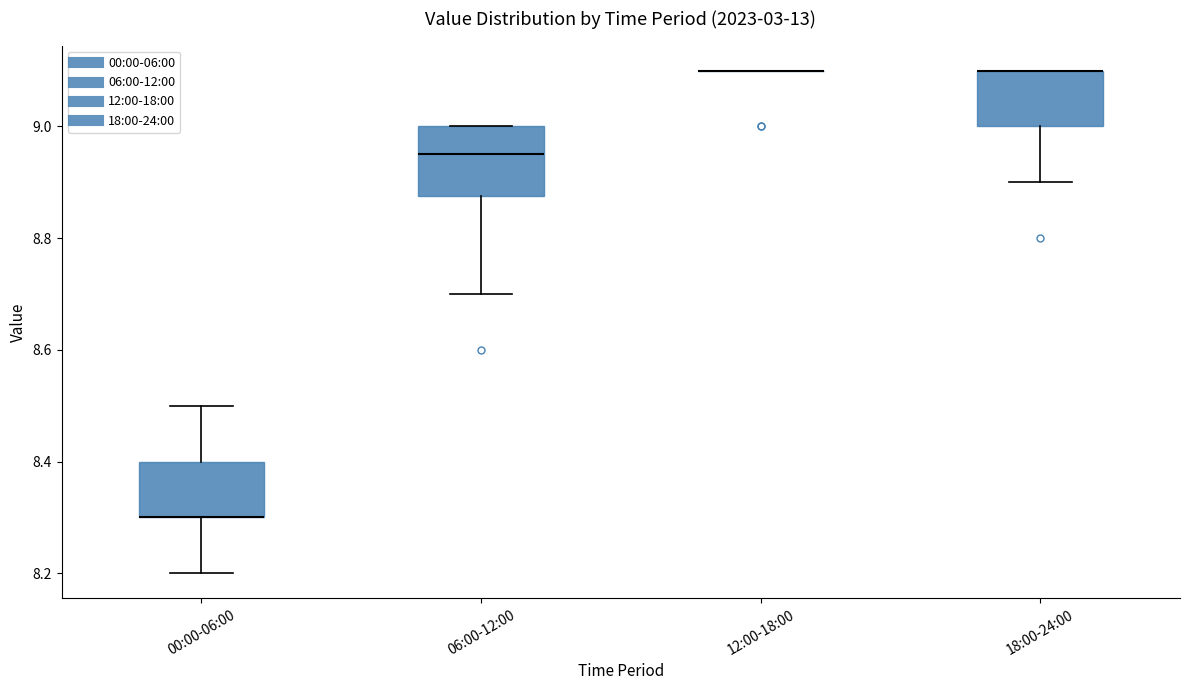

Which box is the tallest, from its lower edge to its upper edge?

06:00-12:00